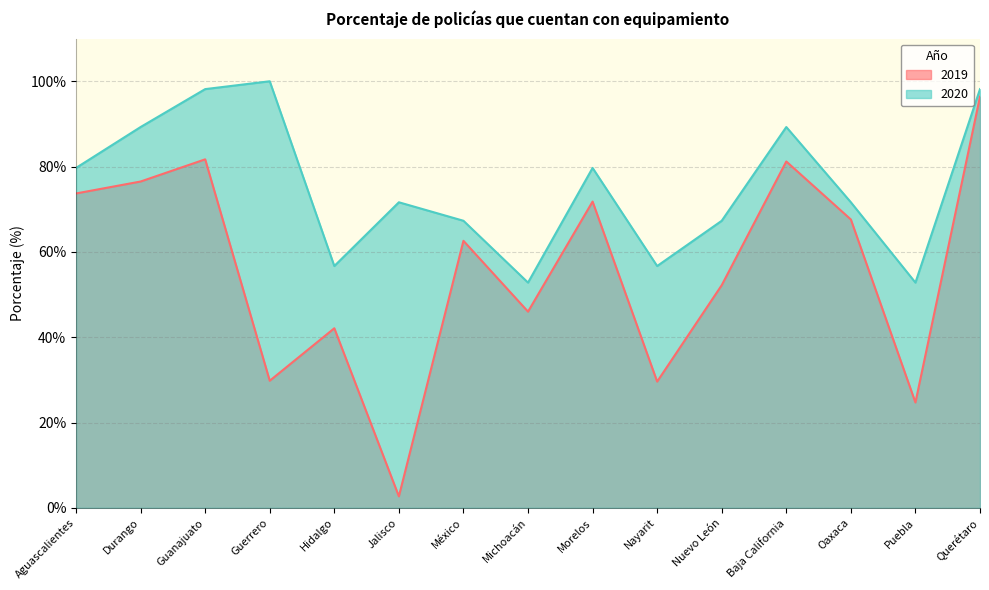

Which series has the largest total across all categories?

2020